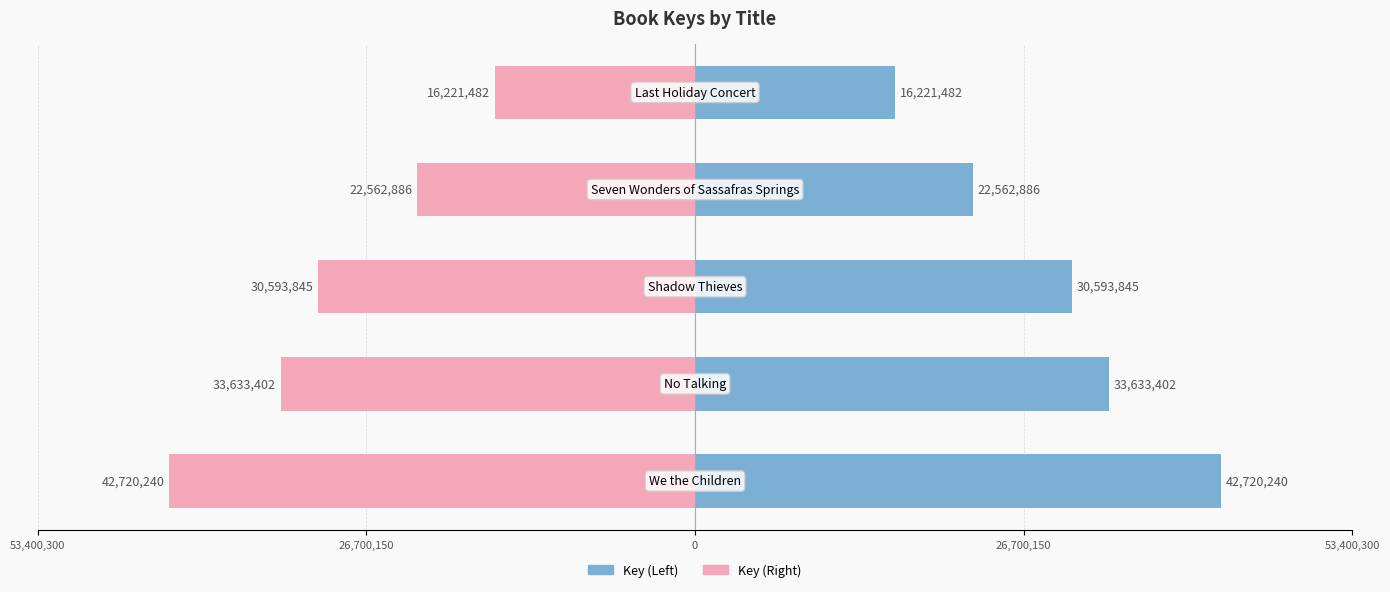

What is the value of the Key (Left) bar at the 1st from the left?

42720240